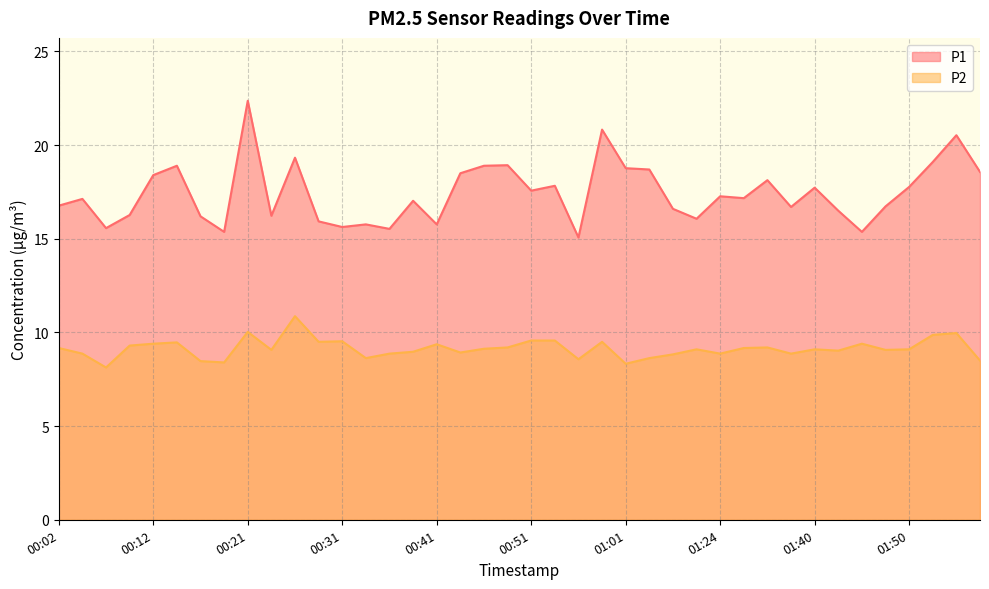

What is the difference between the P1 values at 00:38 and 00:02?

0.3